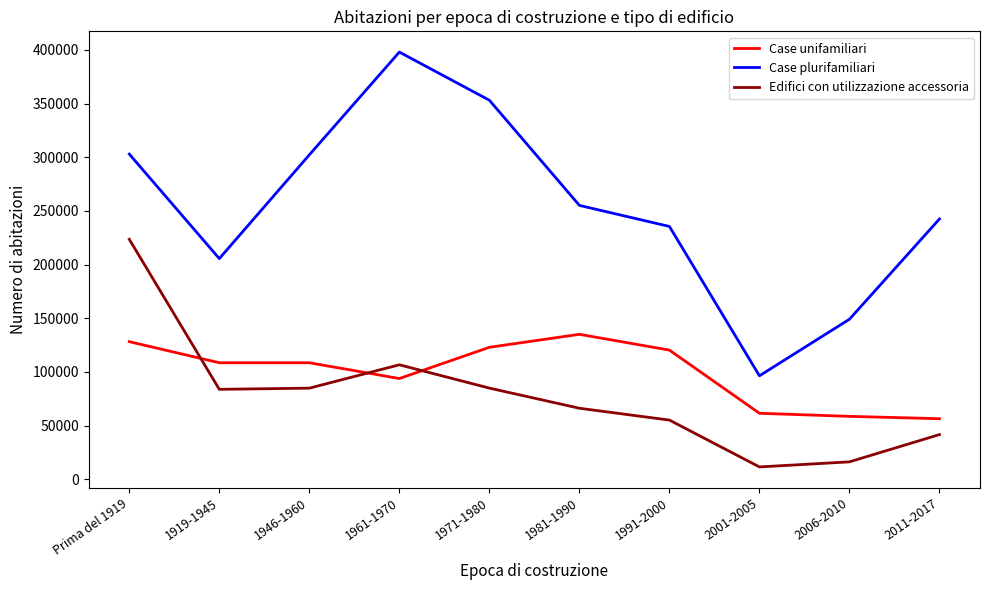

True or false: Case plurifamiliari and Case unifamiliari intersect in this chart.

False